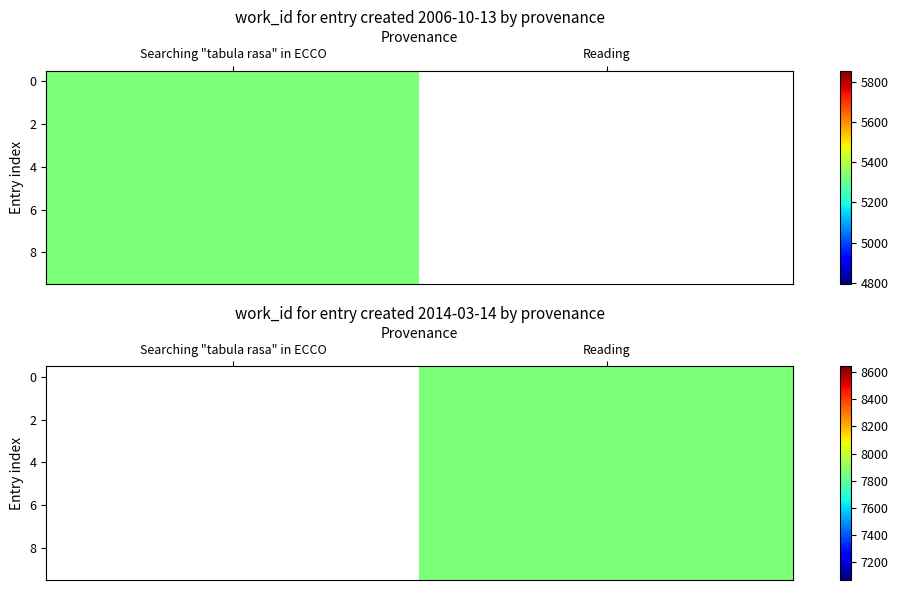

What is the maximum value shown in the chart?

7856.0